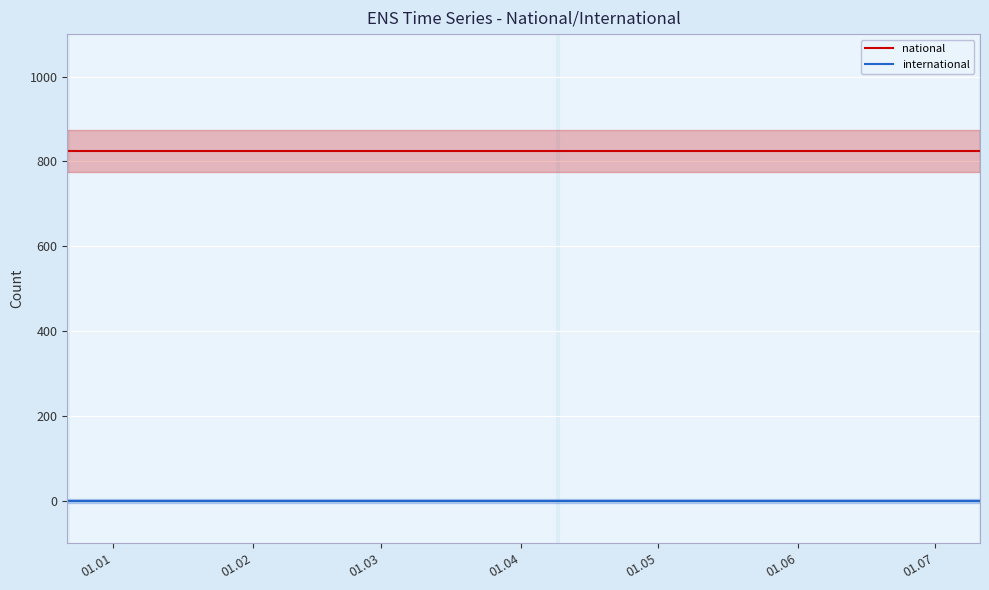

What is the greatest value displayed?

824